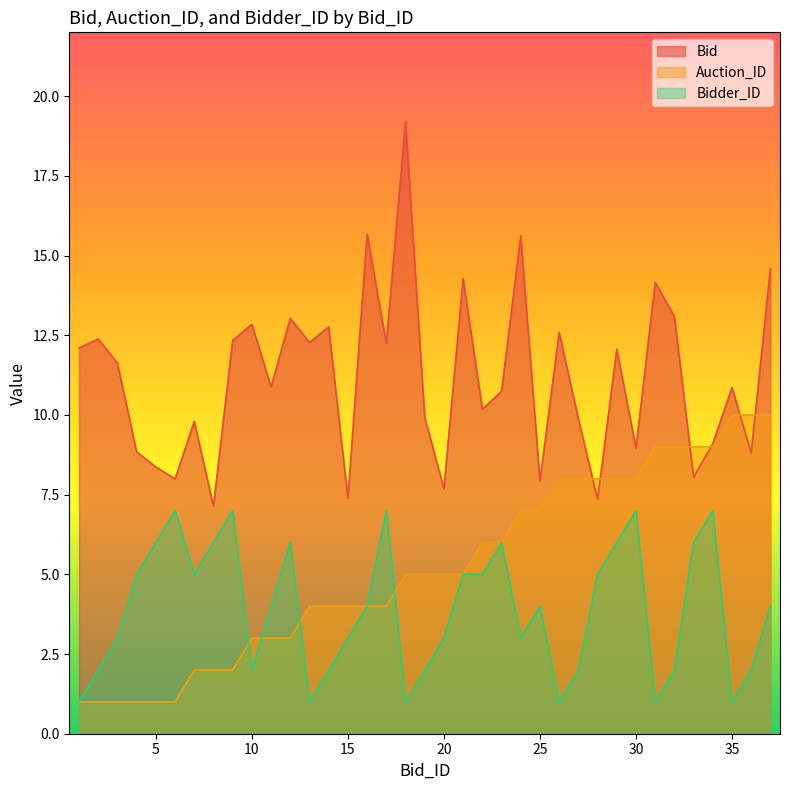

At how many categories does at least one series exceed 16?

1